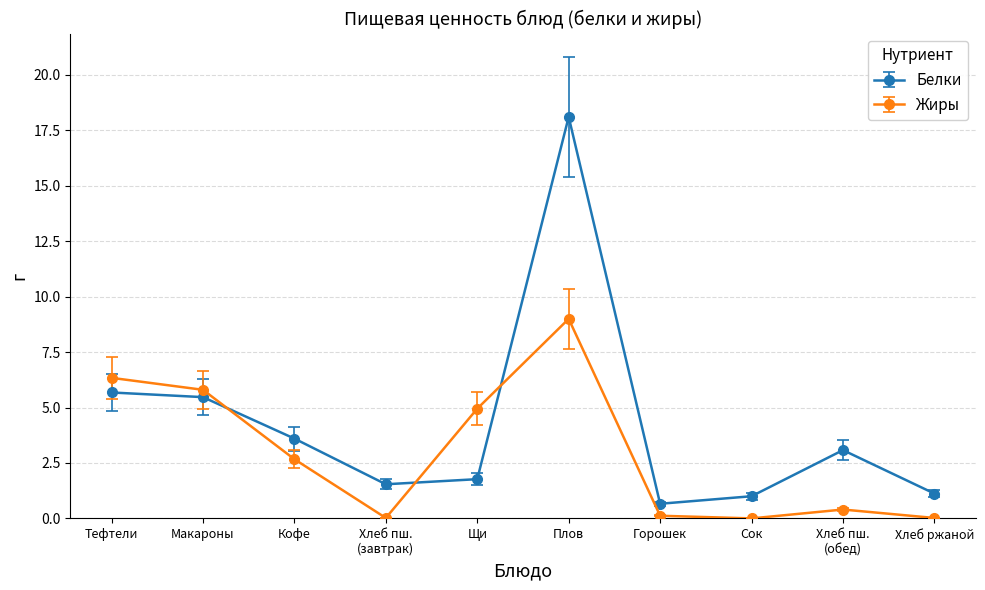

What is the value of the Белки point at the 3rd from the left?

3.6